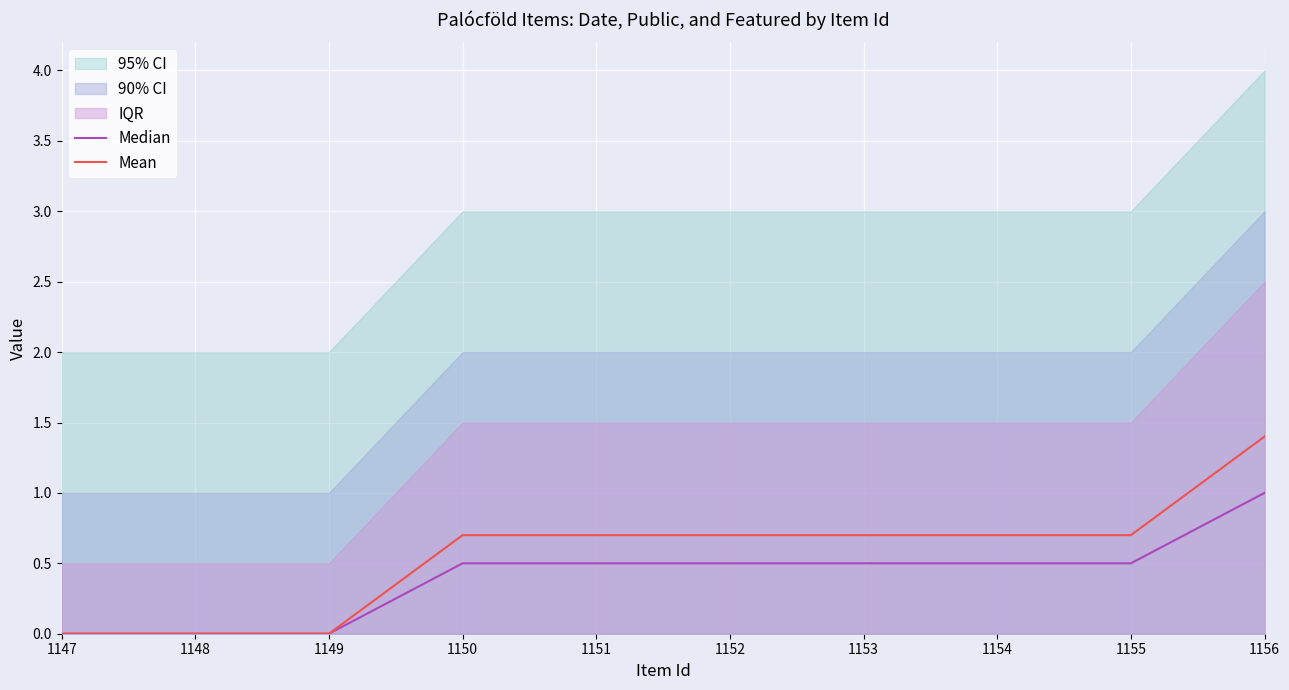

How many positive values does the Median series have?

7